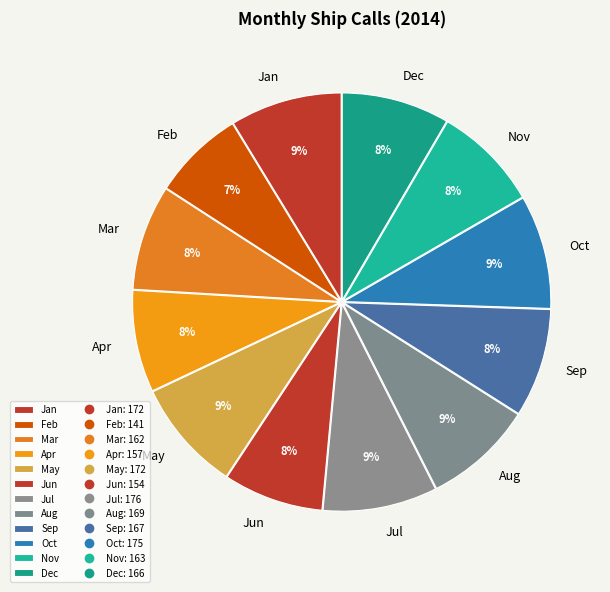

Combined, do Mar and Feb account for over 50%?

No